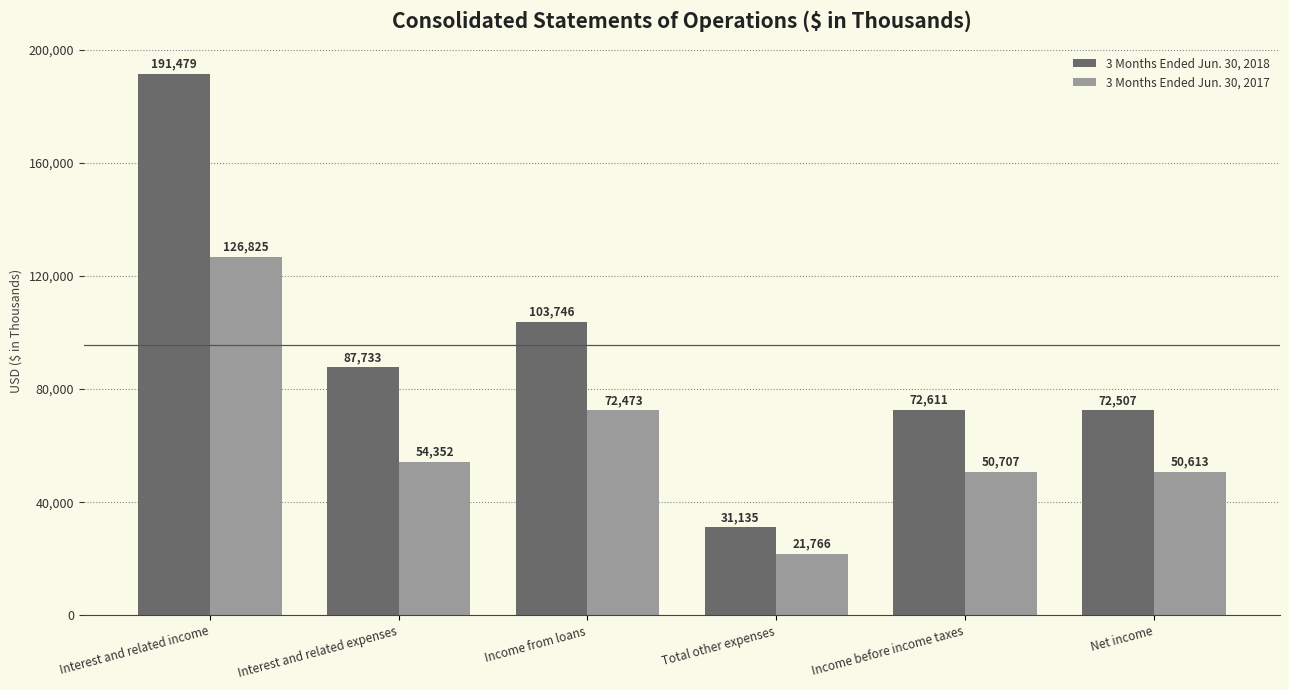

Is it true that 3 Months Ended Jun. 30, 2017 equals 126825 at Interest and related income?

True